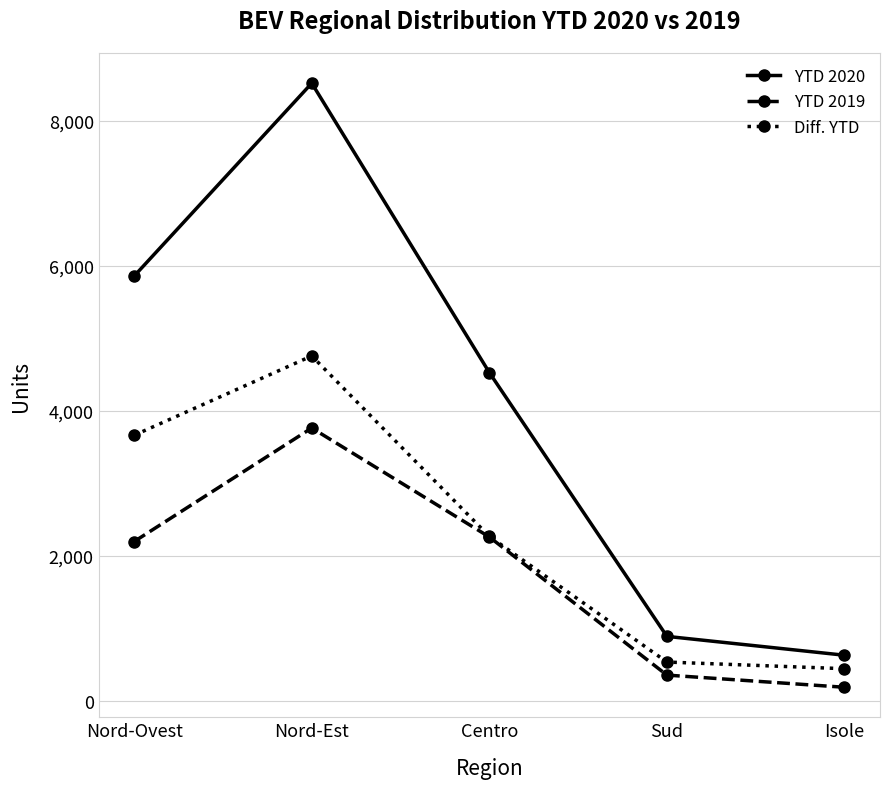

Which series has the largest range (max minus min)?

YTD 2020